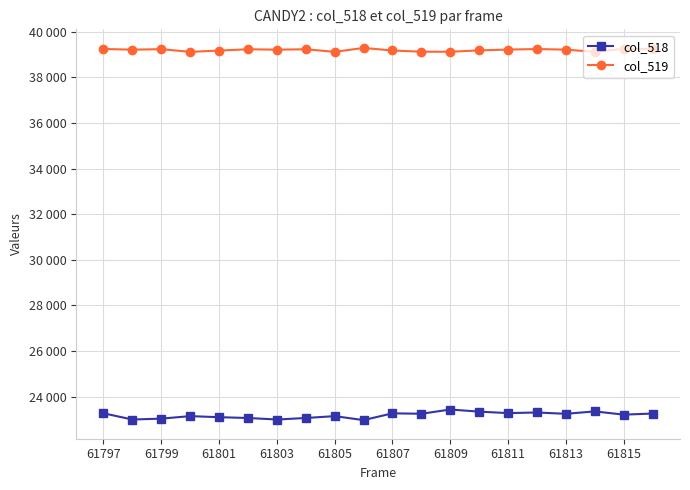

At how many categories does at least one series exceed 38295?

20